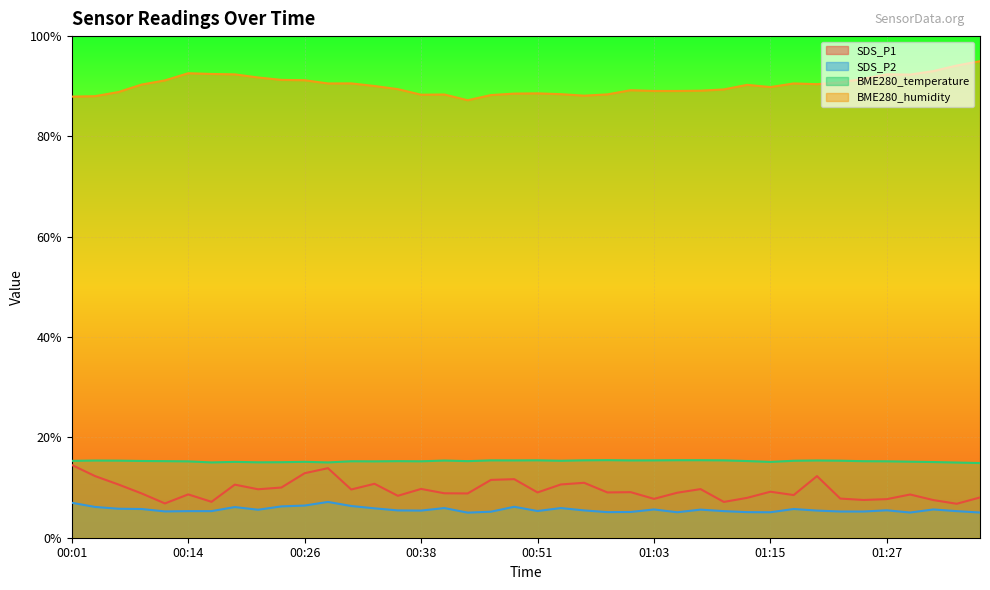

True or false: SDS_P1 and SDS_P2 intersect in this chart.

False